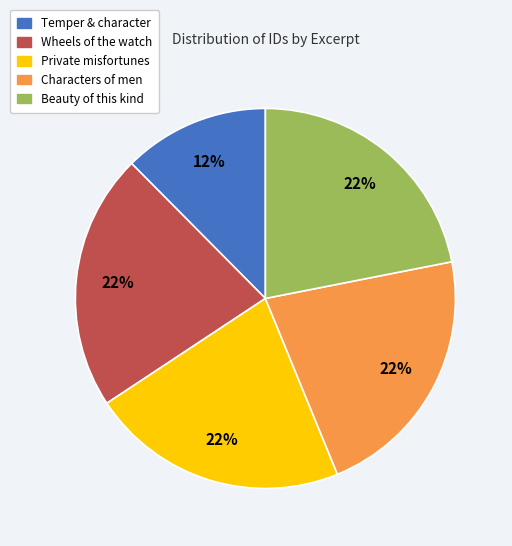

What percentage is the Private misfortunes slice, to the nearest percent?

22%